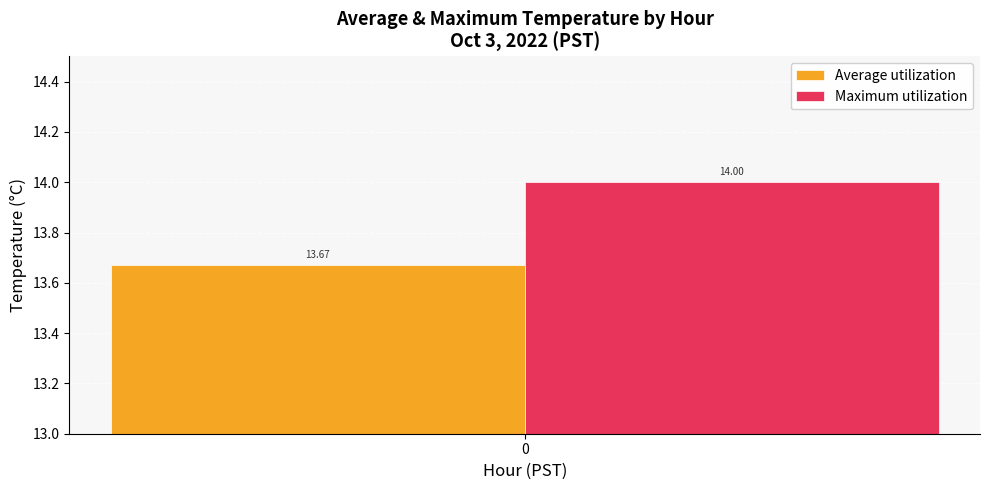

True or false: Maximum utilization has a value of 14.0 at 0.

True